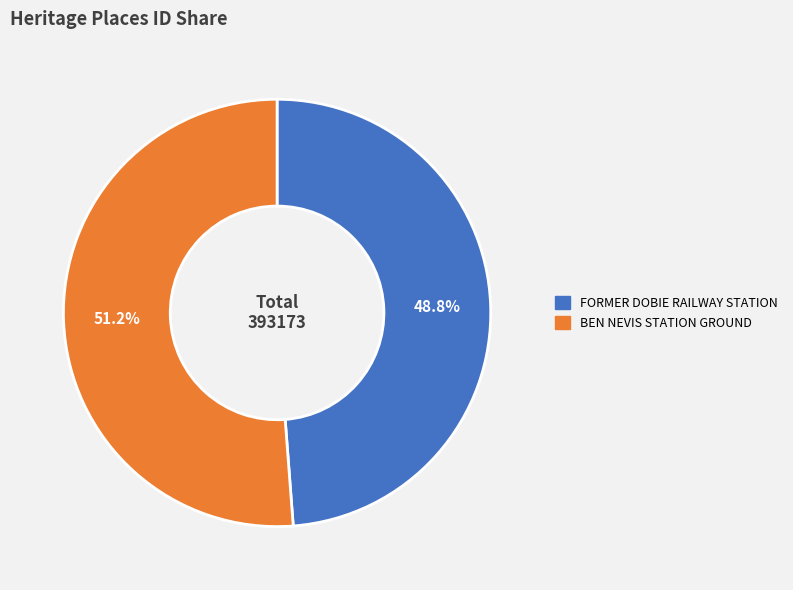

How many slices are in this pie chart?

2